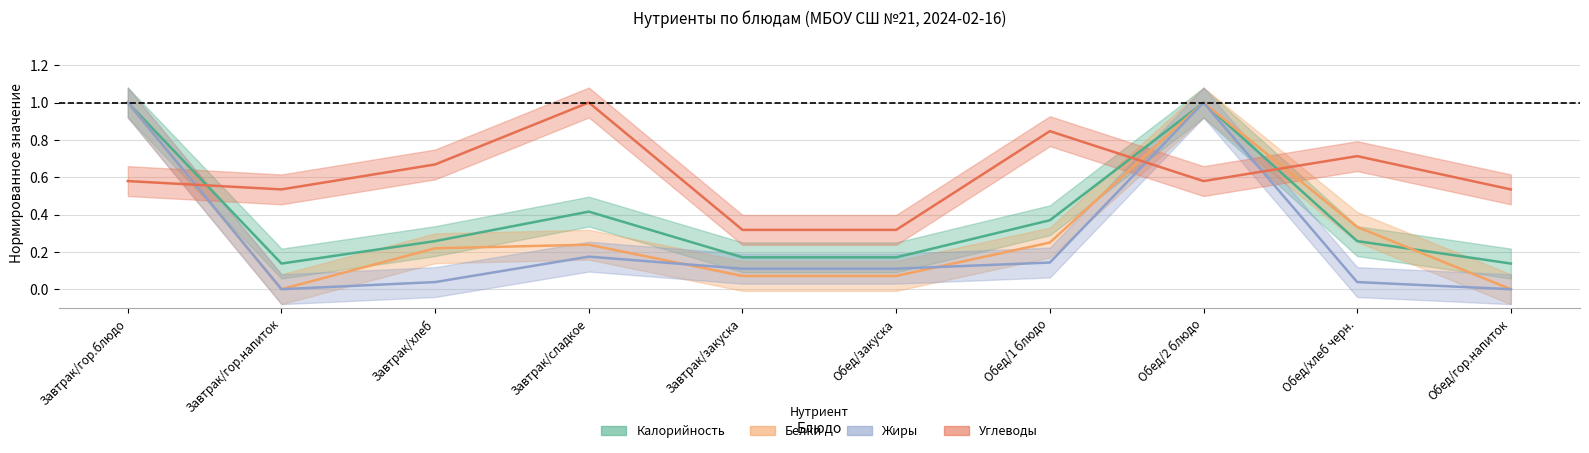

How many intersections are there between Белки and Углеводы?

3